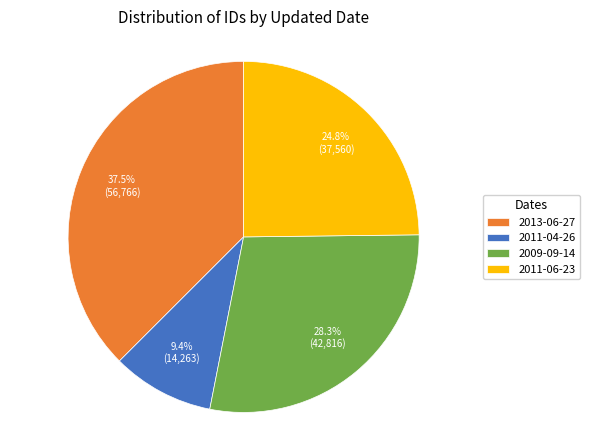

To the nearest percent, what portion does 2011-06-23 represent?

25%